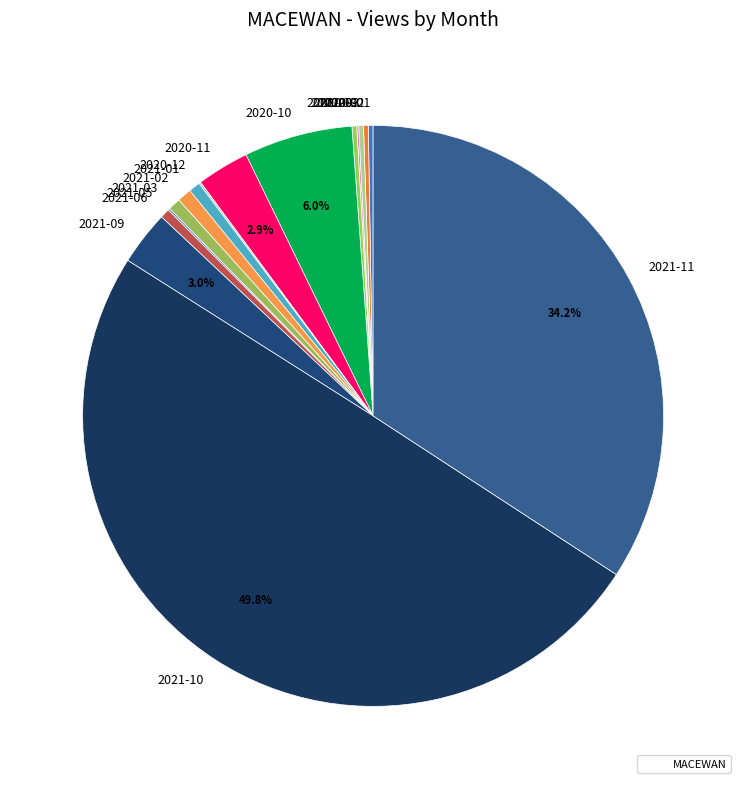

To the nearest percent, what is the difference between the largest and smallest slice percentages?

50%